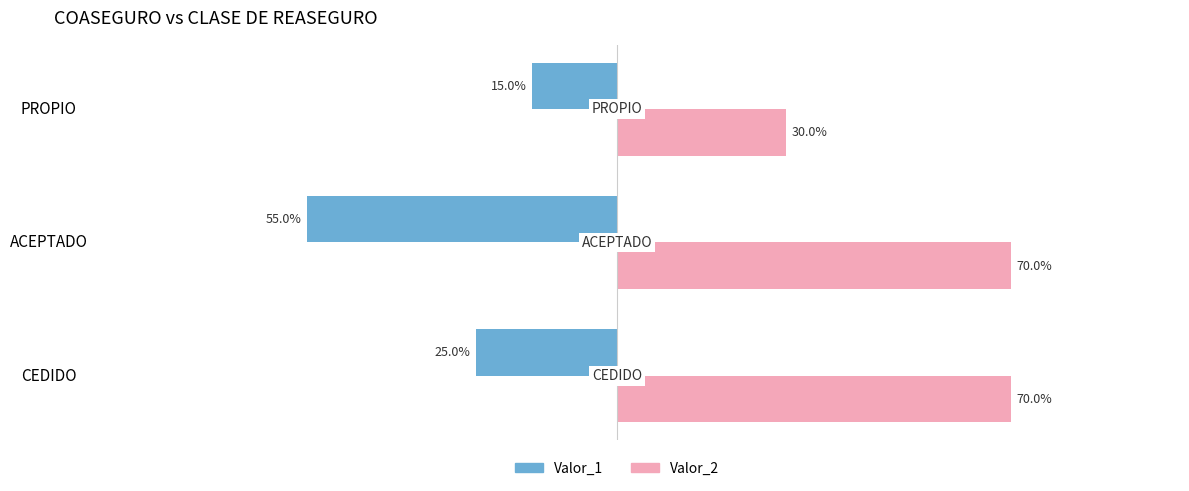

What are all the series names shown in the legend?

Valor_1, Valor_2